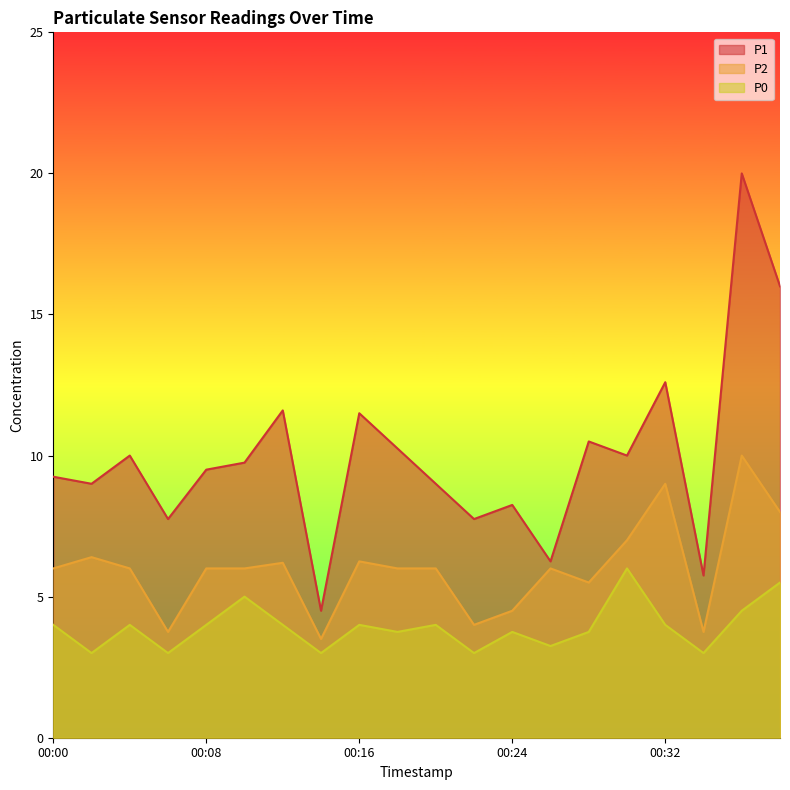

What is the value of the P0 point at the 15th from the left?

3.8